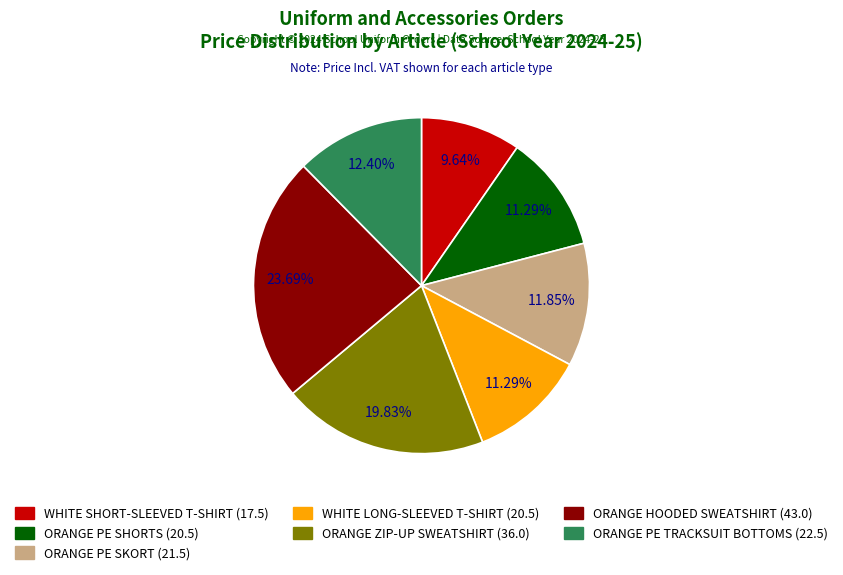

To the nearest percent, what percentage of the pie is ORANGE HOODED SWEATSHIRT?

24%